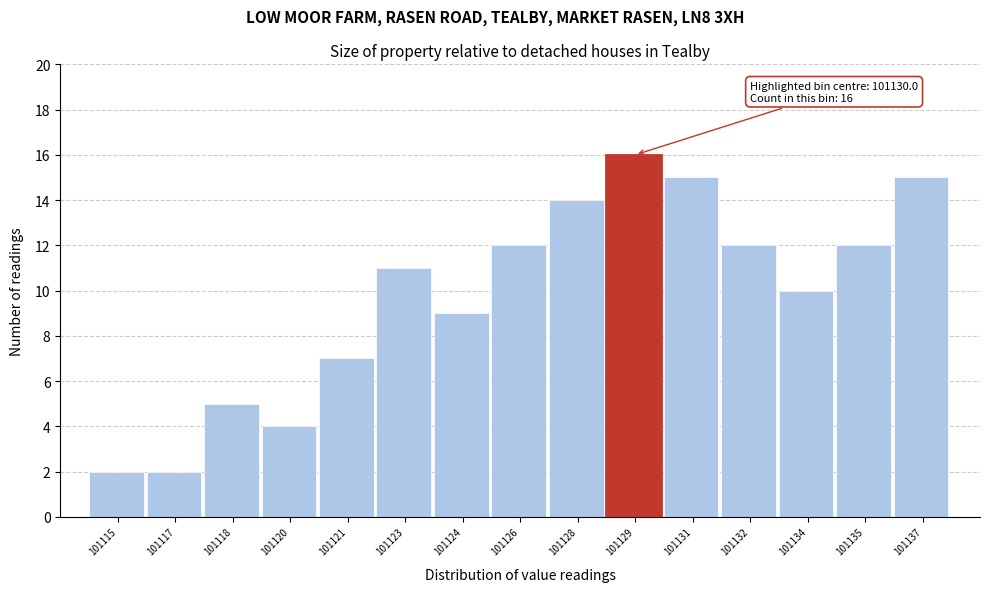

Reading left to right, list all the values displayed in this chart.

101115=2	101117=2	101118=5	101120=4	101121=7	101123=11	101124=9	101126=12	101128=14	101129=16	101131=15	101132=12	101134=10	101135=12	101137=15